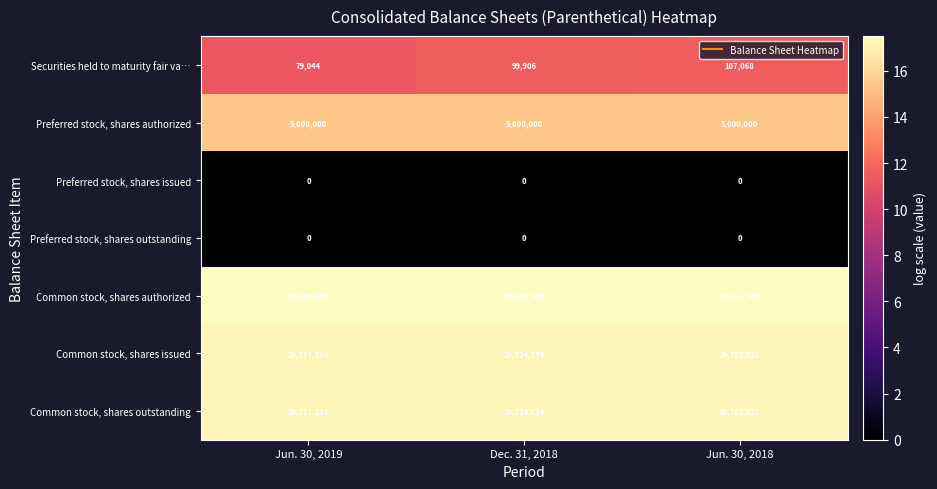

Is the value of Preferred stock, shares issued at Jun. 30, 2018 greater than the value of Common stock, shares outstanding at Dec. 31, 2018?

No